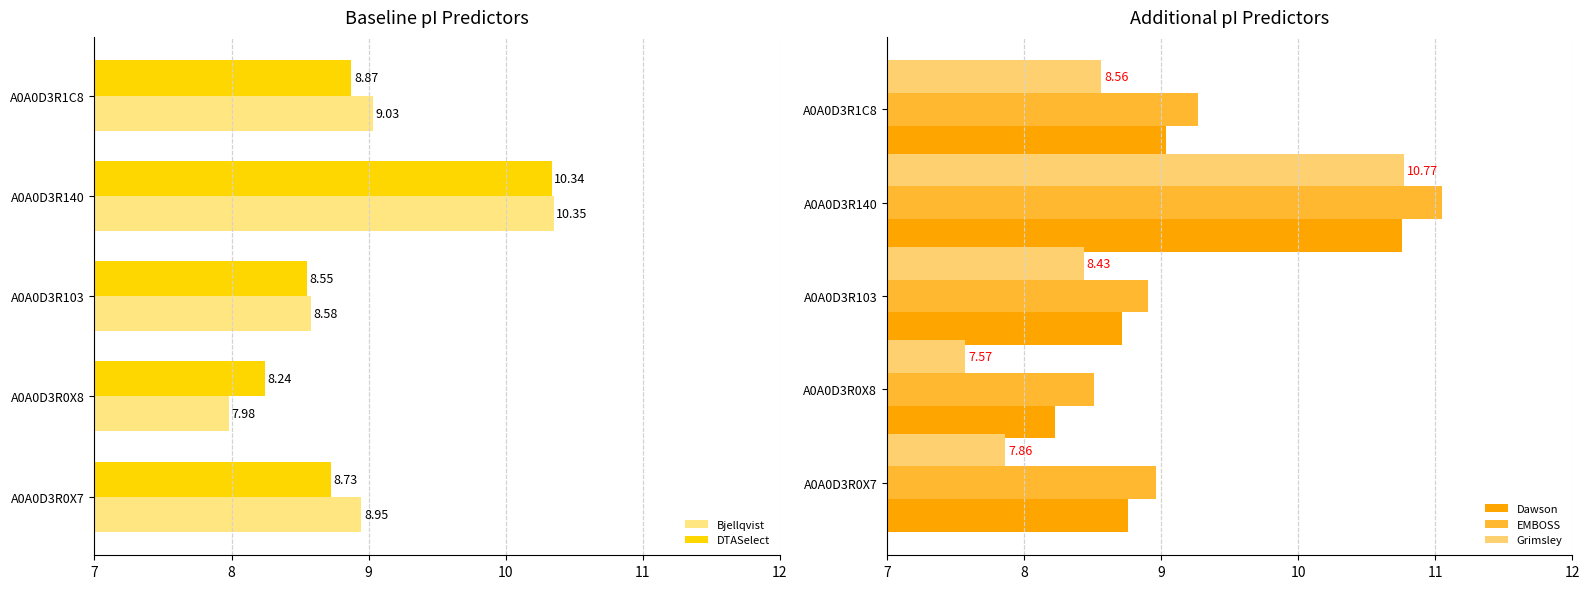

What is the difference between the Grimsley values at A0A0D3R0X7 and A0A0D3R0X8?

0.3